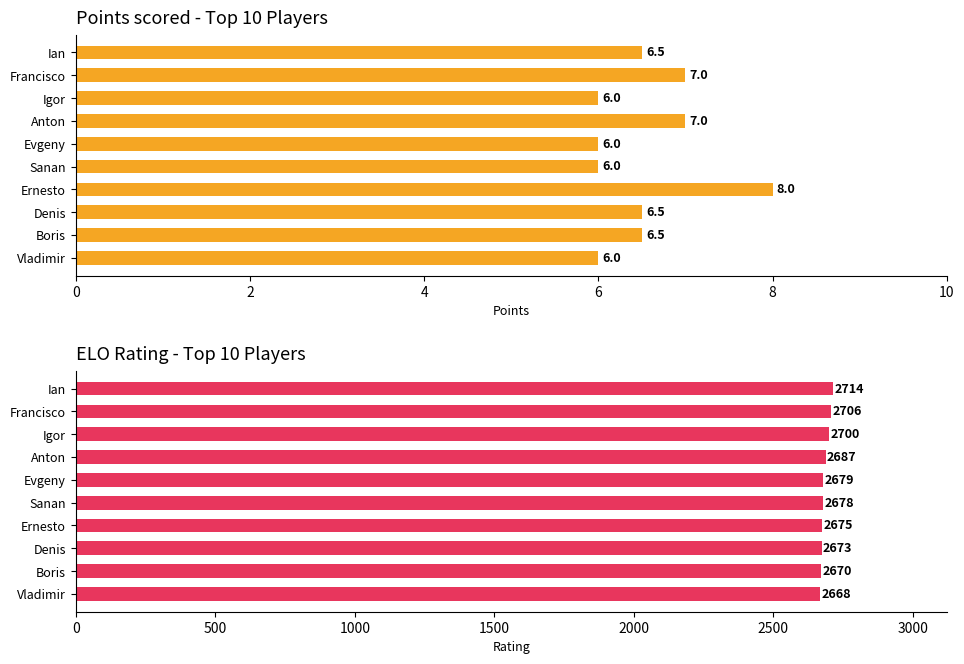

Which series has the largest total across all categories?

Rating